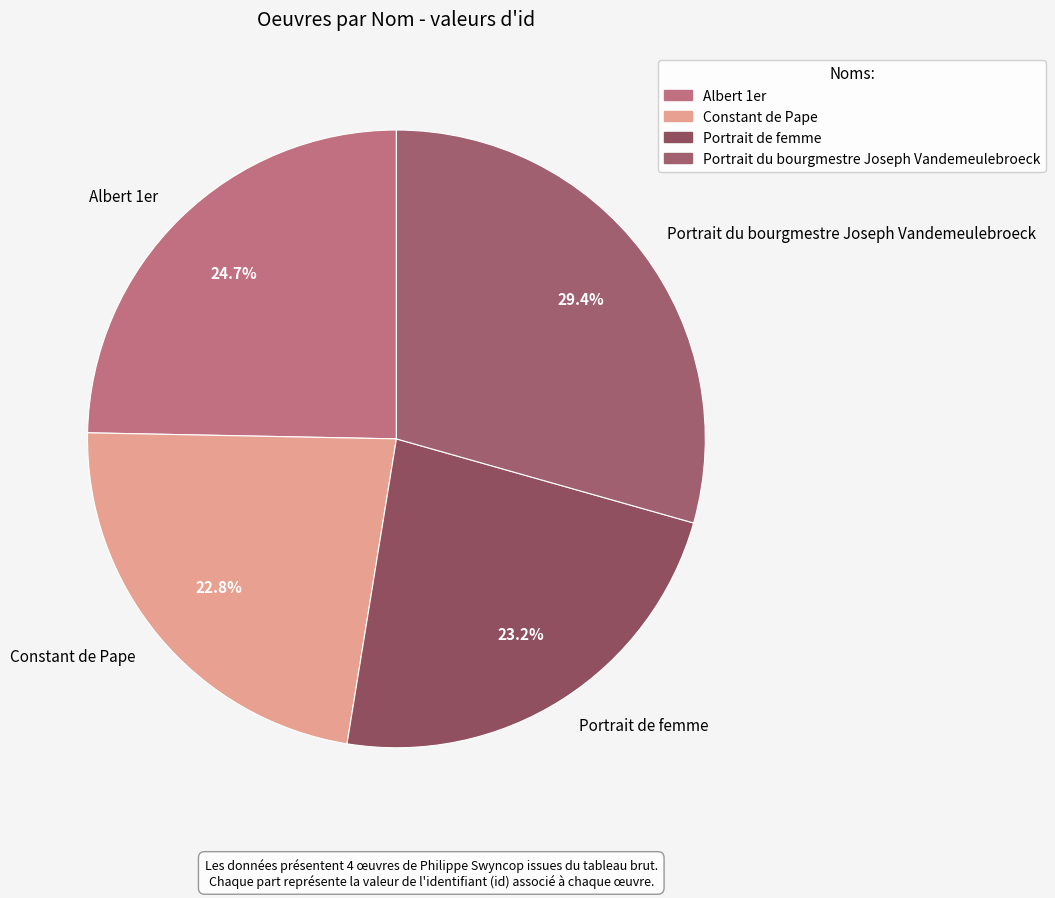

How many segments does this pie chart have?

4